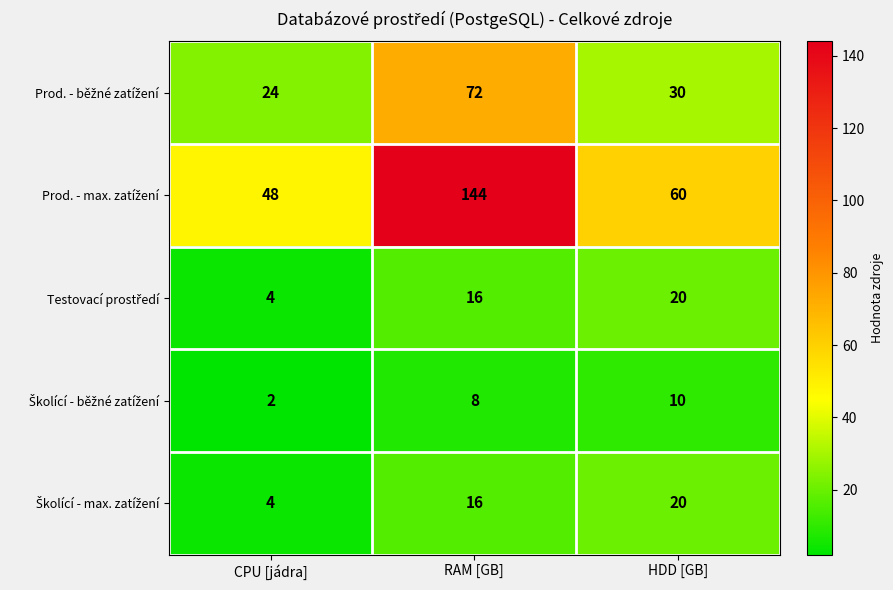

Which label corresponds to the largest value in the chart?

RAM [GB]